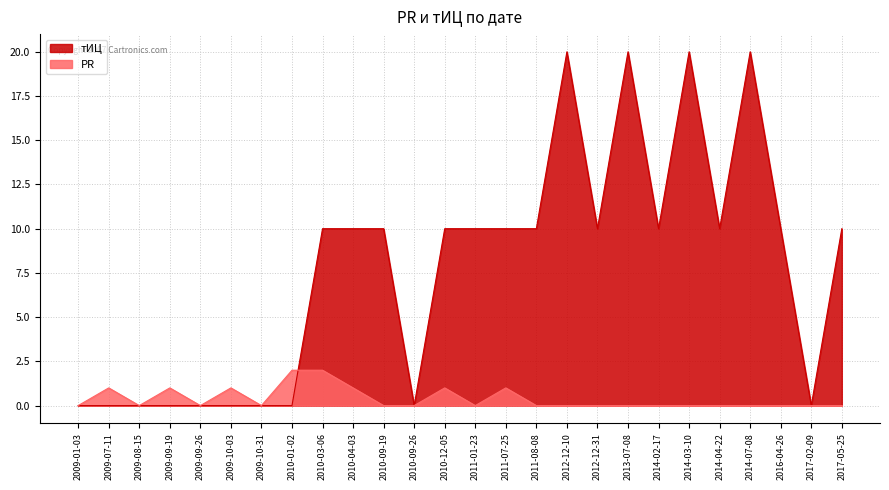

At which category is the sum across all series the highest?

2012-12-10